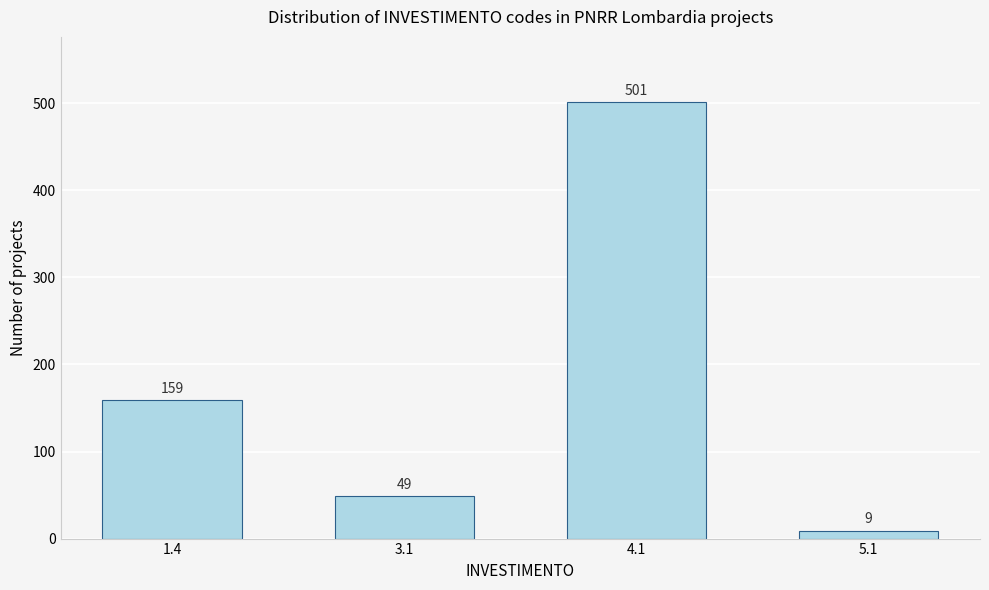

Reading right to left, what are all the values shown in this chart?

5.1=9	4.1=501	3.1=49	1.4=159